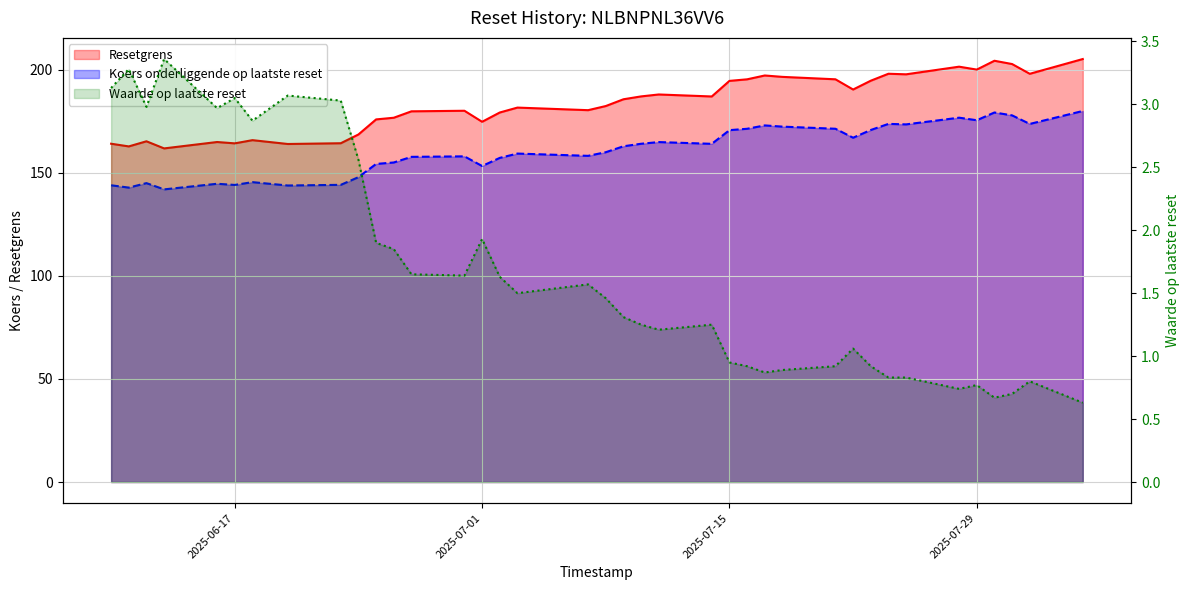

Where is Waarde op laatste reset nearest to the value 1?

23